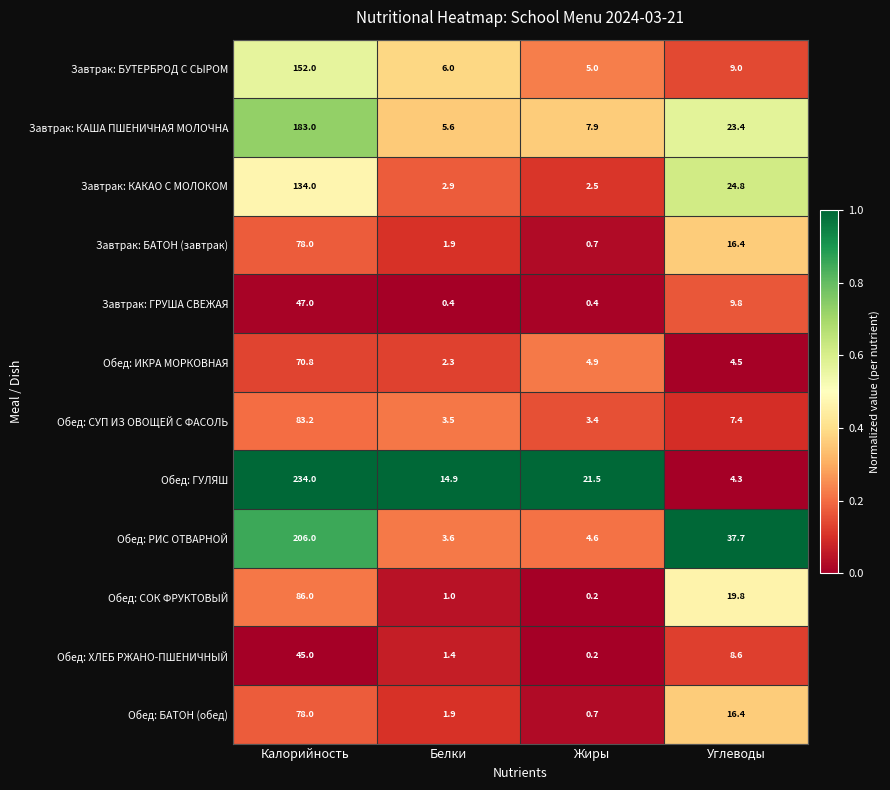

What is the difference between the highest and lowest values at Калорийность?

189.0